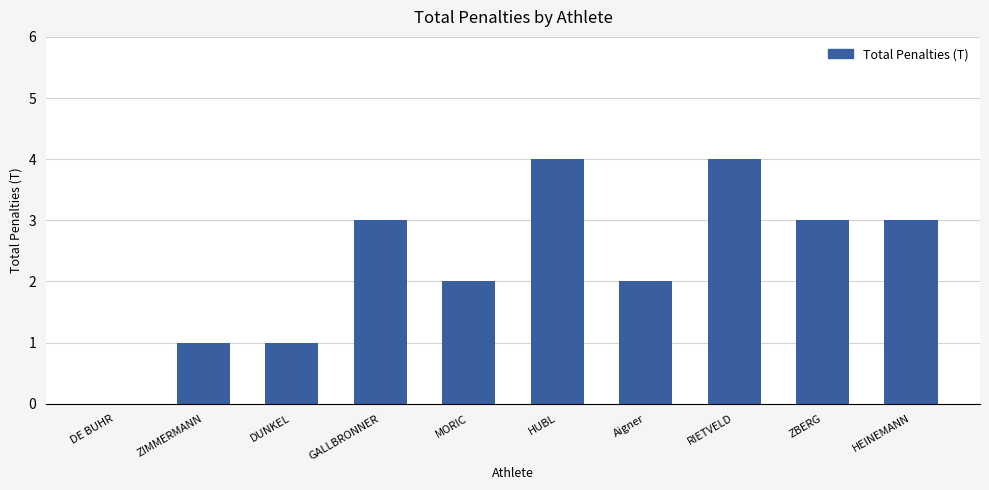

Are the bars horizontal?

No